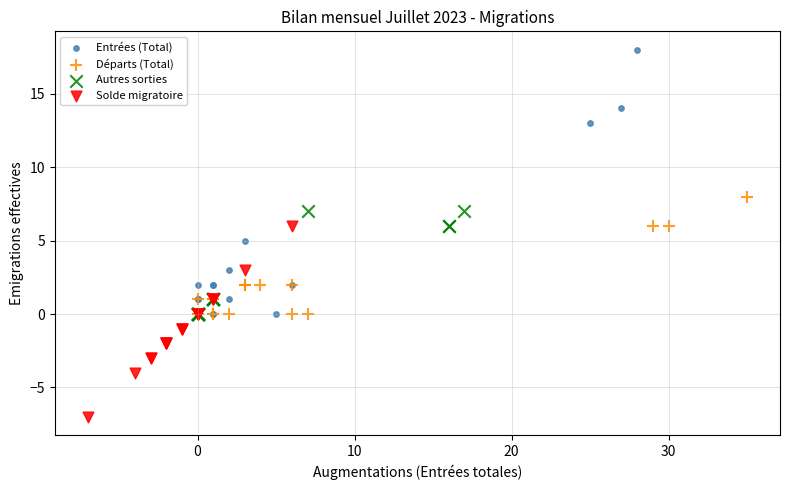

Which series has the widest spread of Y values?

Entrées (Total)